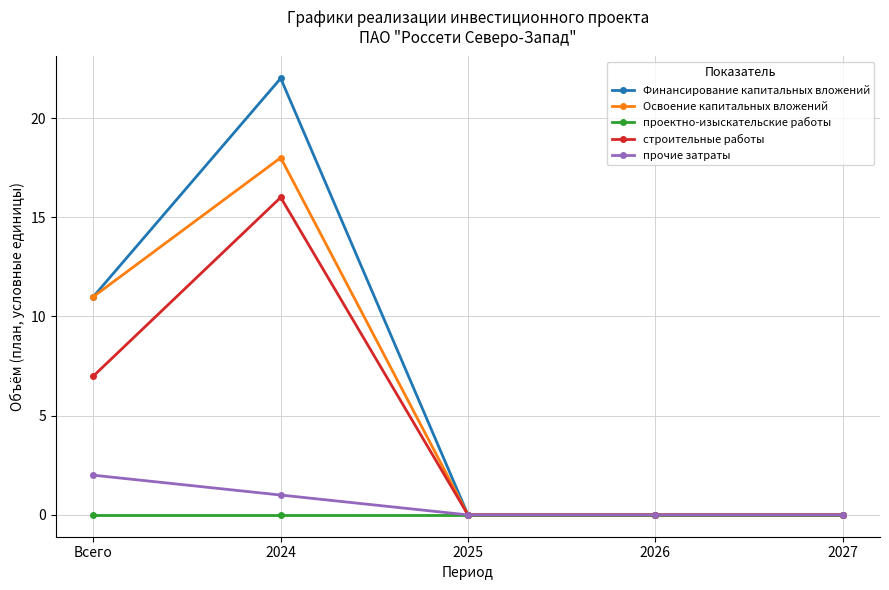

At which label does строительные работы reach its peak?

2024